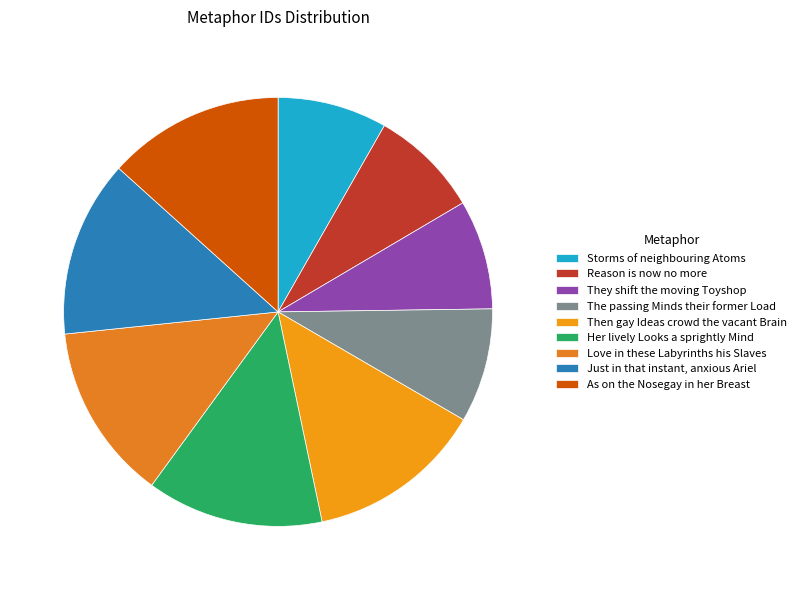

Does Just in that instant, anxious Ariel account for over 50% of the chart?

No